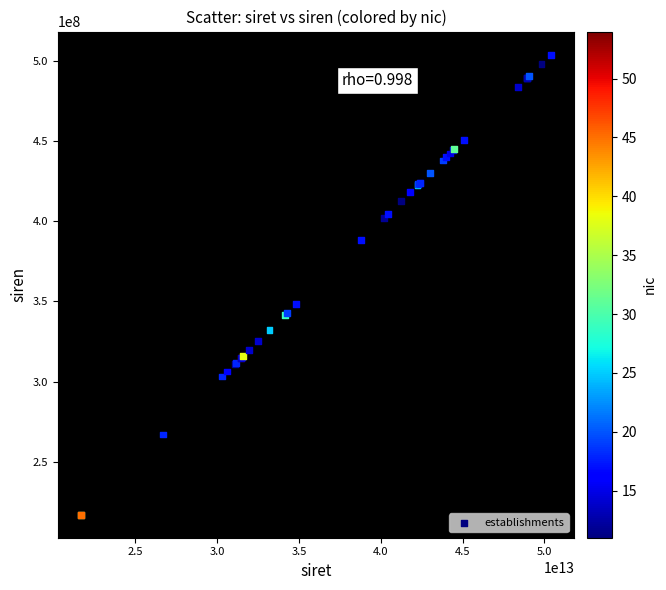

What Y value in the scatter plot is closest to 360462237?

348243072